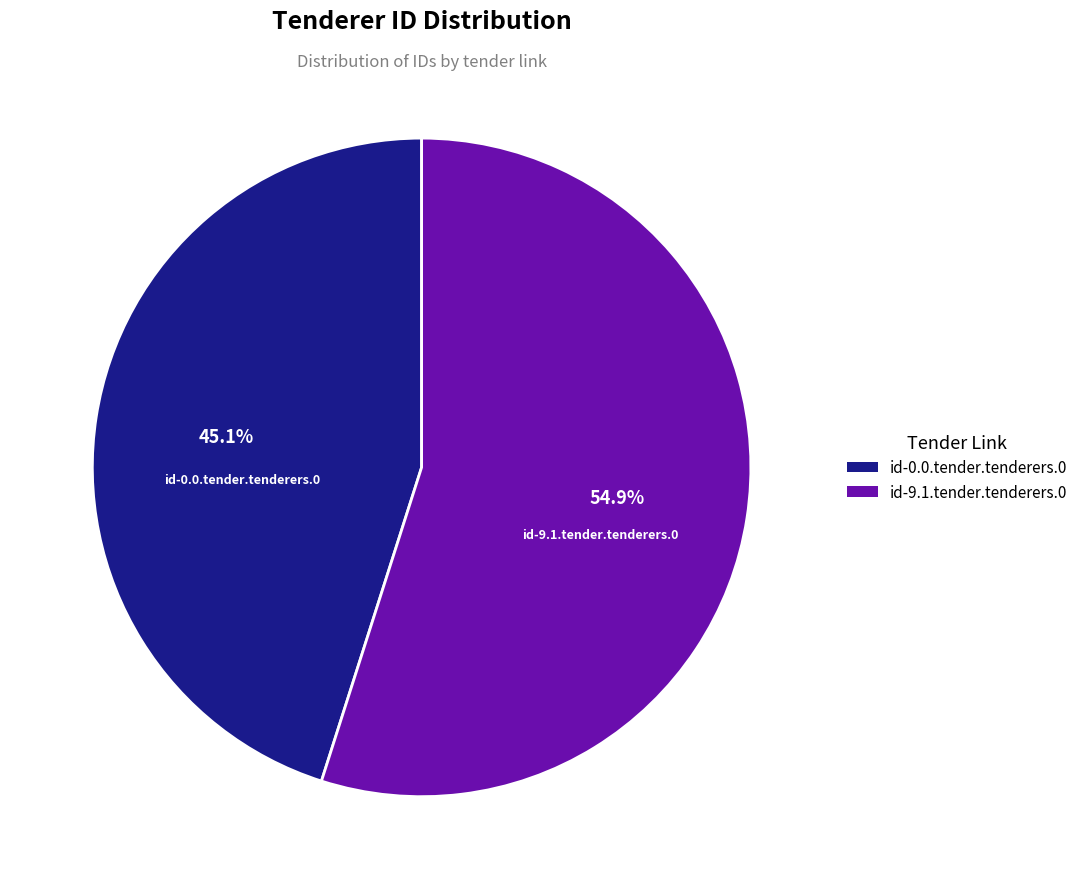

Which slice is the largest?

id-9.1.tender.tenderers.0